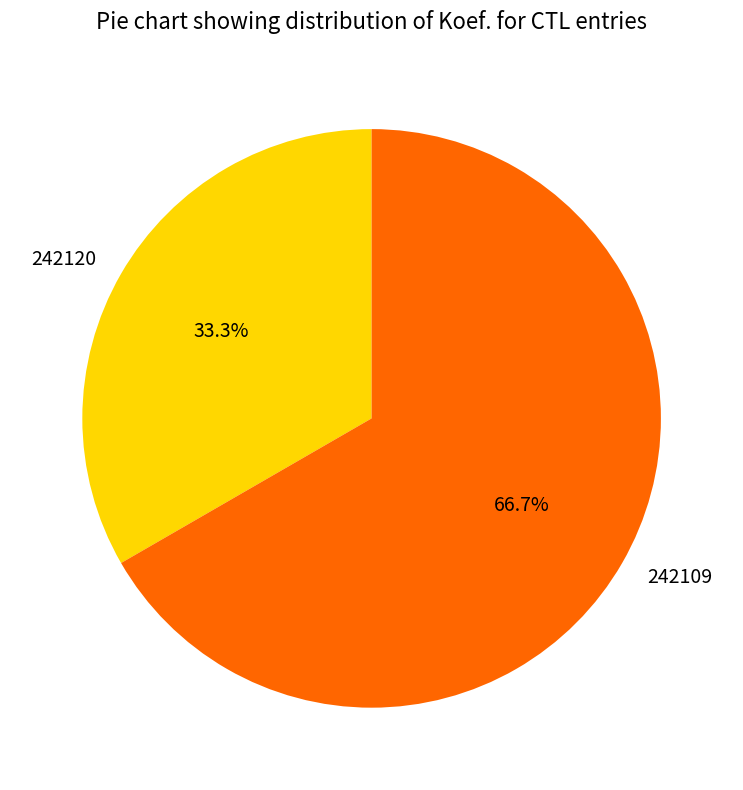

Does any single category account for the majority?

Yes